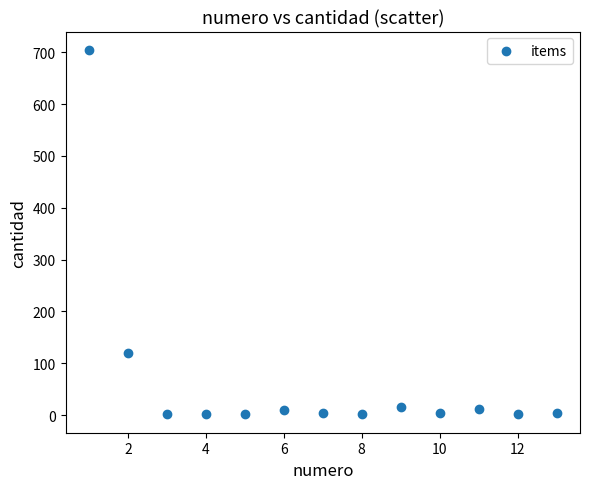

What is the range of Y values (max minus min)?

704.0